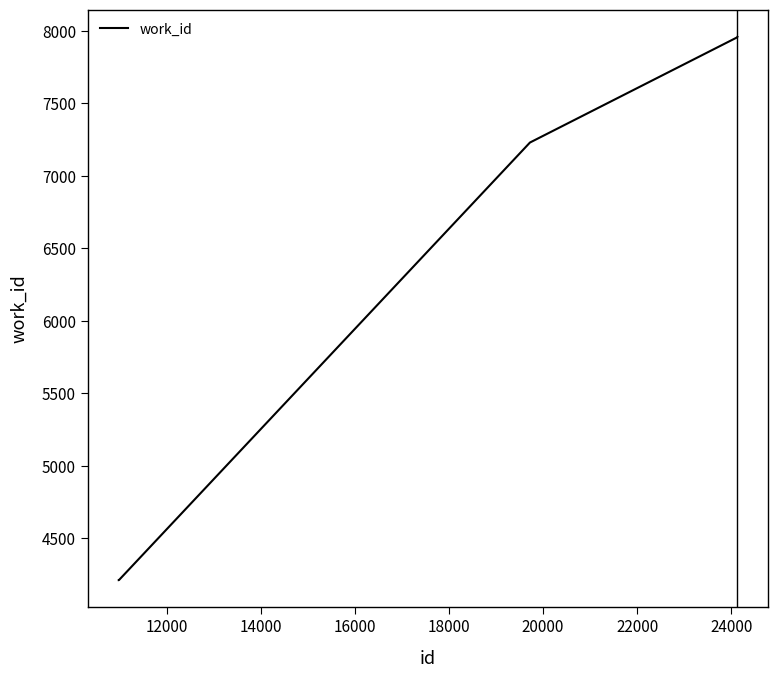

What is the maximum value shown in the chart?

7958